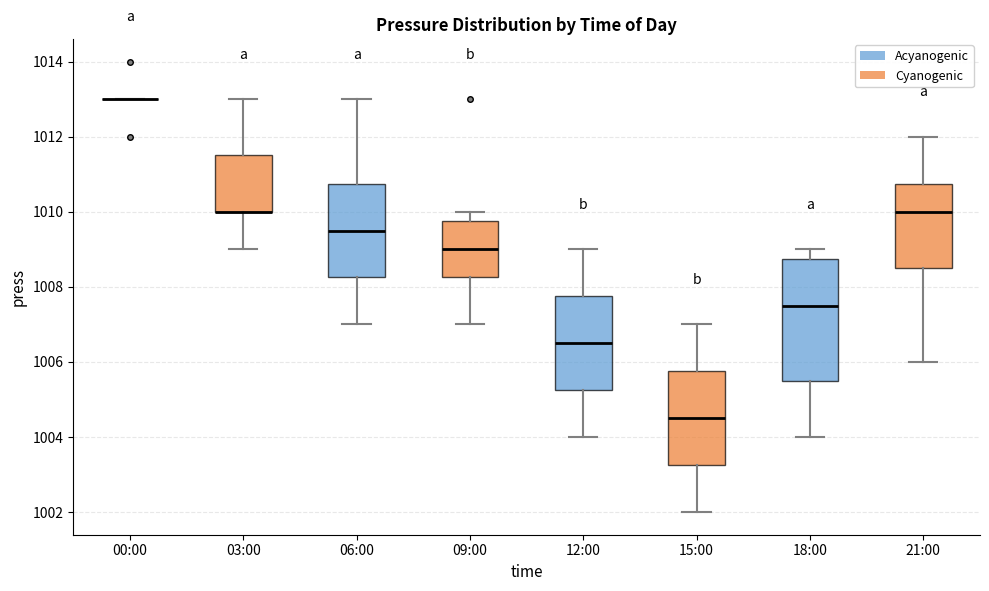

Reading left to right, read every box against the y-axis: the position of its median line, the range the box covers, and the ends of its whiskers. The values are not printed on the chart, so give them approximately, as read against the axis.

00:00: box collapsed to a line at 1013.0, whiskers 1013.0 to 1013.0
03:00: median 1010.0 (drawn on the box's lower edge), box 1010.0 to 1011.6, whiskers 1009.0 to 1013.0
06:00: median 1009.6, box 1008.2 to 1010.8, whiskers 1007.0 to 1013.0
09:00: median 1009.0, box 1008.2 to 1009.8, whiskers 1007.0 to 1010.0
12:00: median 1006.6, box 1005.2 to 1007.8, whiskers 1004.0 to 1009.0
15:00: median 1004.6, box 1003.2 to 1005.8, whiskers 1002.0 to 1007.0
18:00: median 1007.6, box 1005.6 to 1008.8, whiskers 1004.0 to 1009.0
21:00: median 1010.0, box 1008.6 to 1010.8, whiskers 1006.0 to 1012.0